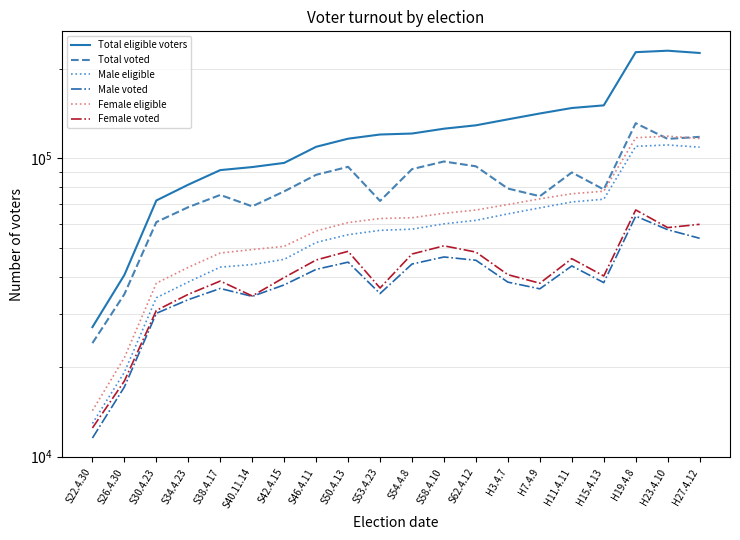

Which series has the largest range (max minus min)?

Total eligible voters